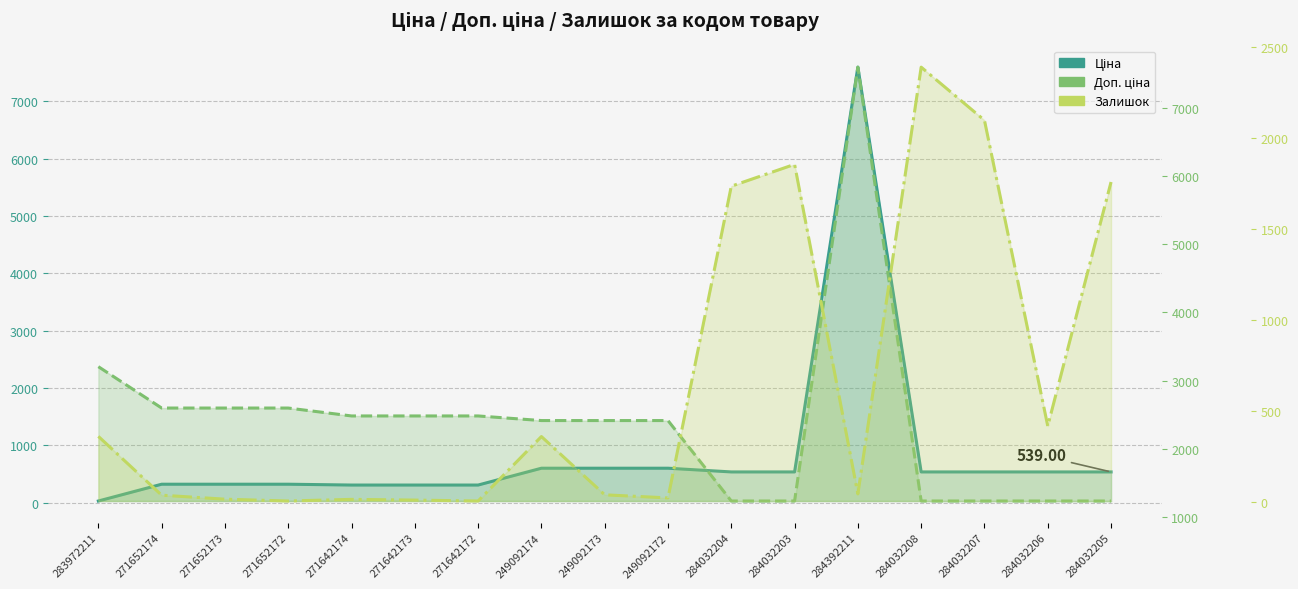

What is the difference between the maximum and minimum values in the Доп. ціна series?

6361.1